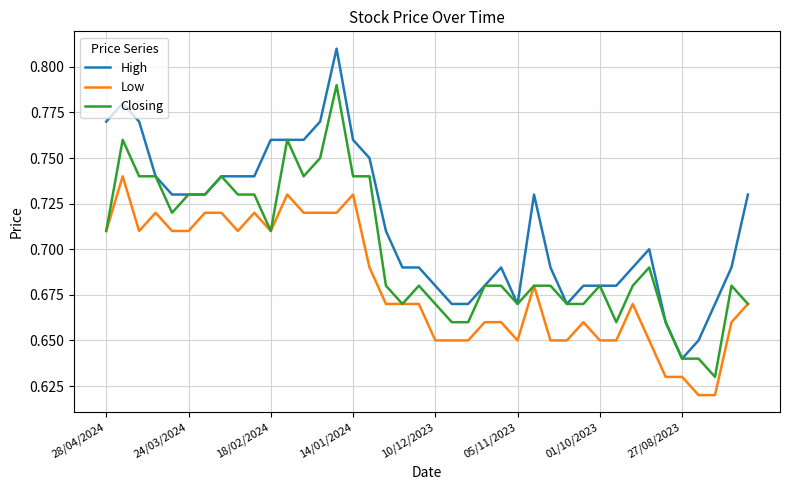

List the series in order of their peak value, highest first.

High, Closing, Low